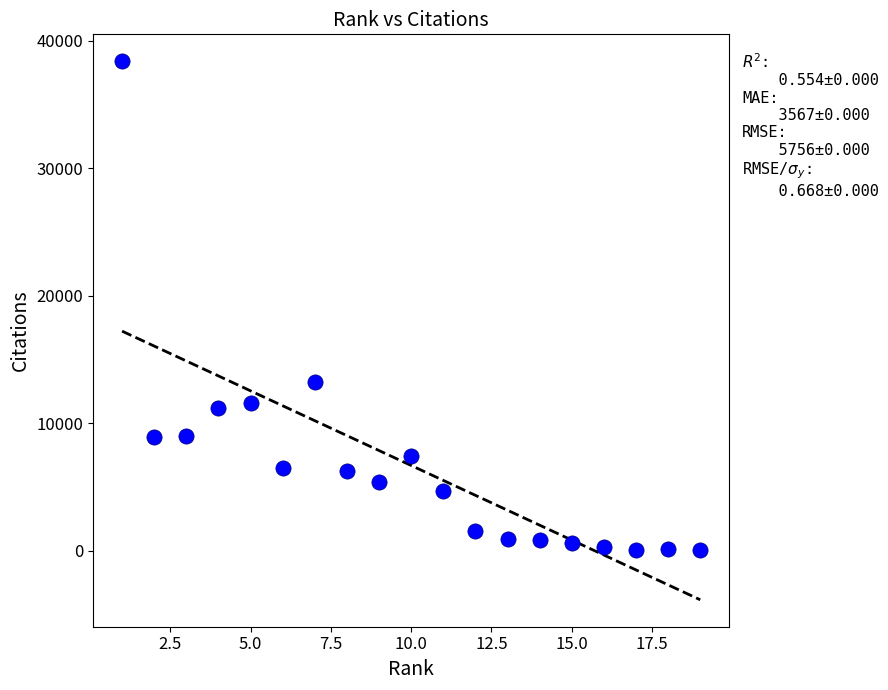

What Y value in the scatter plot is closest to 19221?

13277